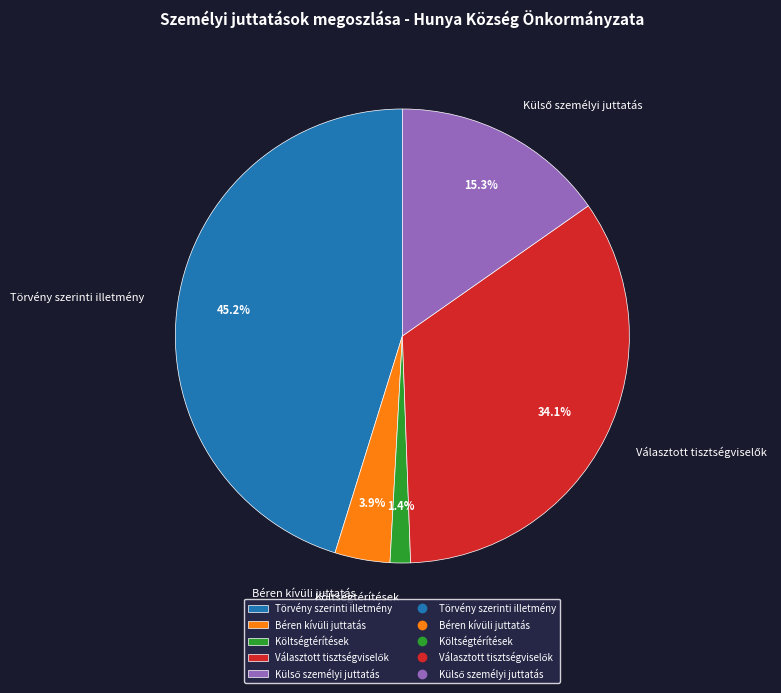

How many segments does this pie chart have?

5